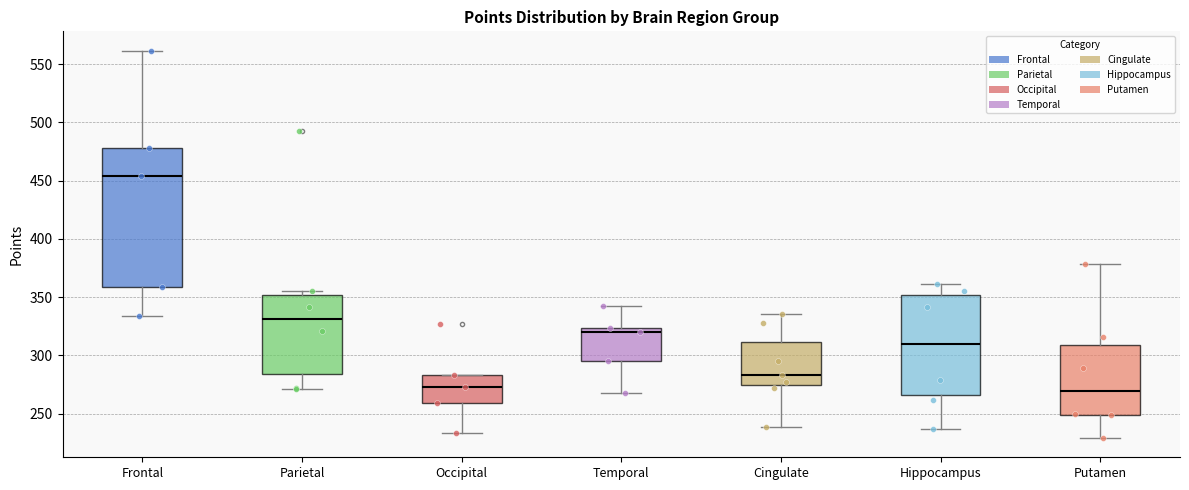

Reading left to right, read every box against the y-axis: the position of its median line, the range the box covers, and the ends of its whiskers. The values are not printed on the chart, so give them approximately, as read against the axis.

Frontal: median 455, box 360 to 480, whiskers 335 to 560
Parietal: median 330, box 285 to 350, whiskers 270 to 355
Occipital: median 275, box 260 to 285, whiskers 235 to 285
Temporal: median 320, box 295 to 325, whiskers 270 to 340
Cingulate: median 285, box 275 to 310, whiskers 240 to 335
Hippocampus: median 310, box 265 to 350, whiskers 235 to 360
Putamen: median 270, box 250 to 310, whiskers 230 to 380